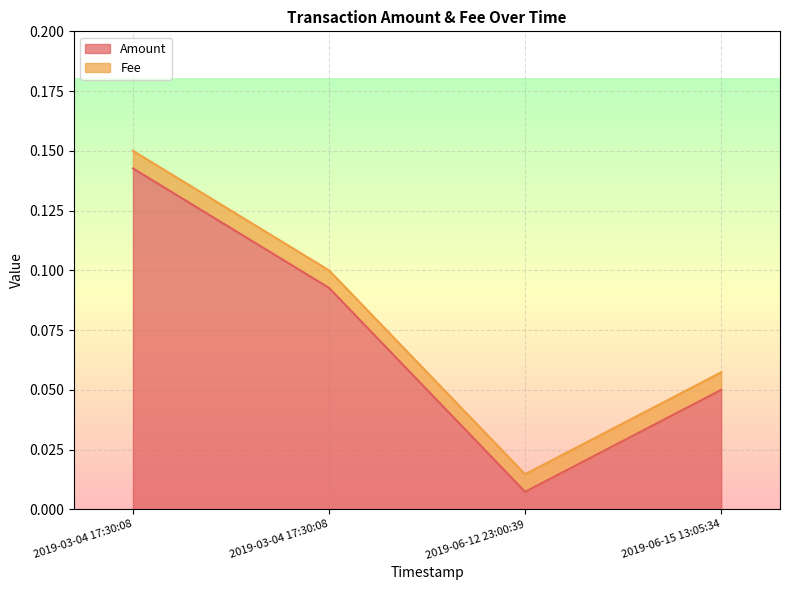

True or false: the data shows 0.1 at 2019-03-04 17:30:08.

True